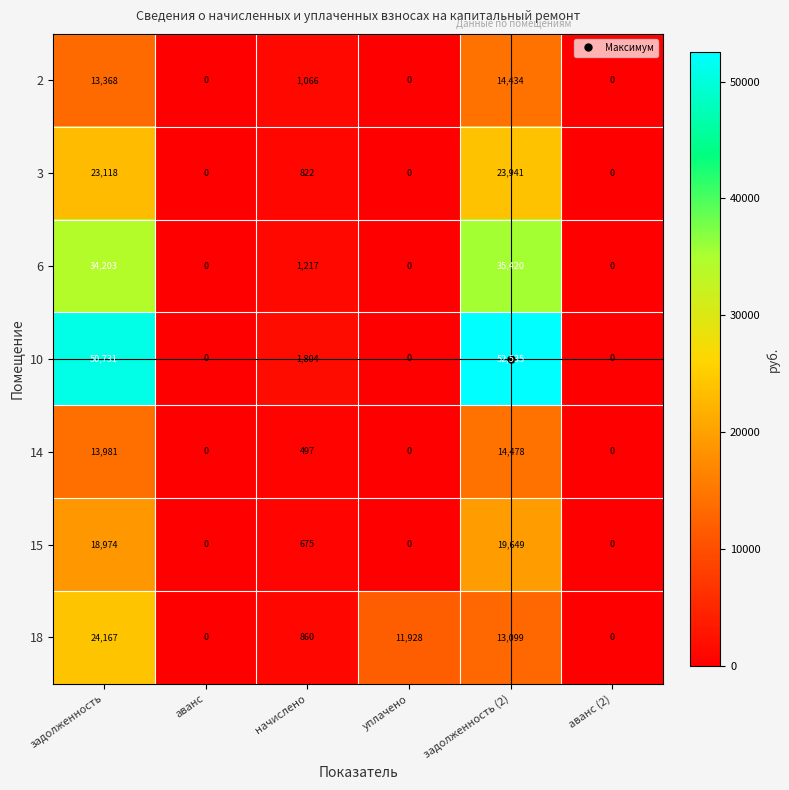

At which category is the sum across all series the highest?

задолженность